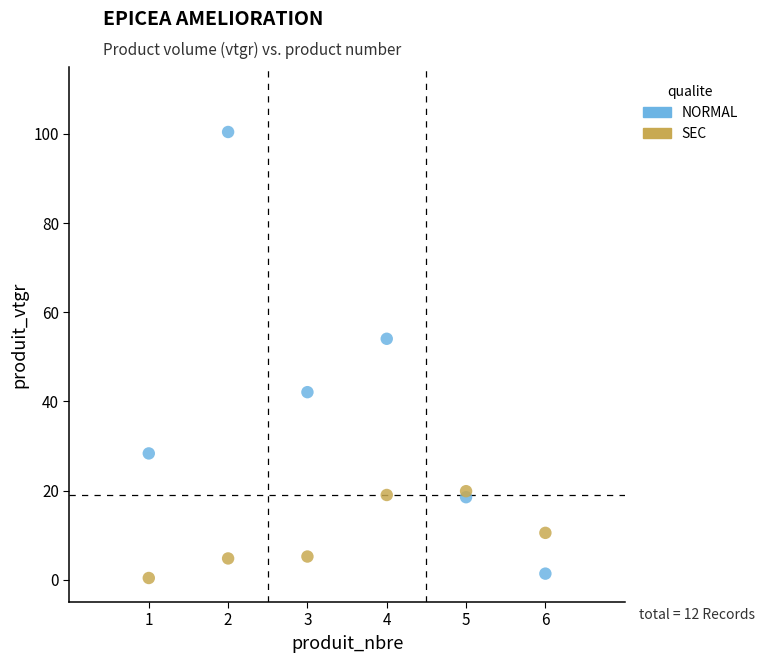

Which series has the widest spread of Y values?

NORMAL